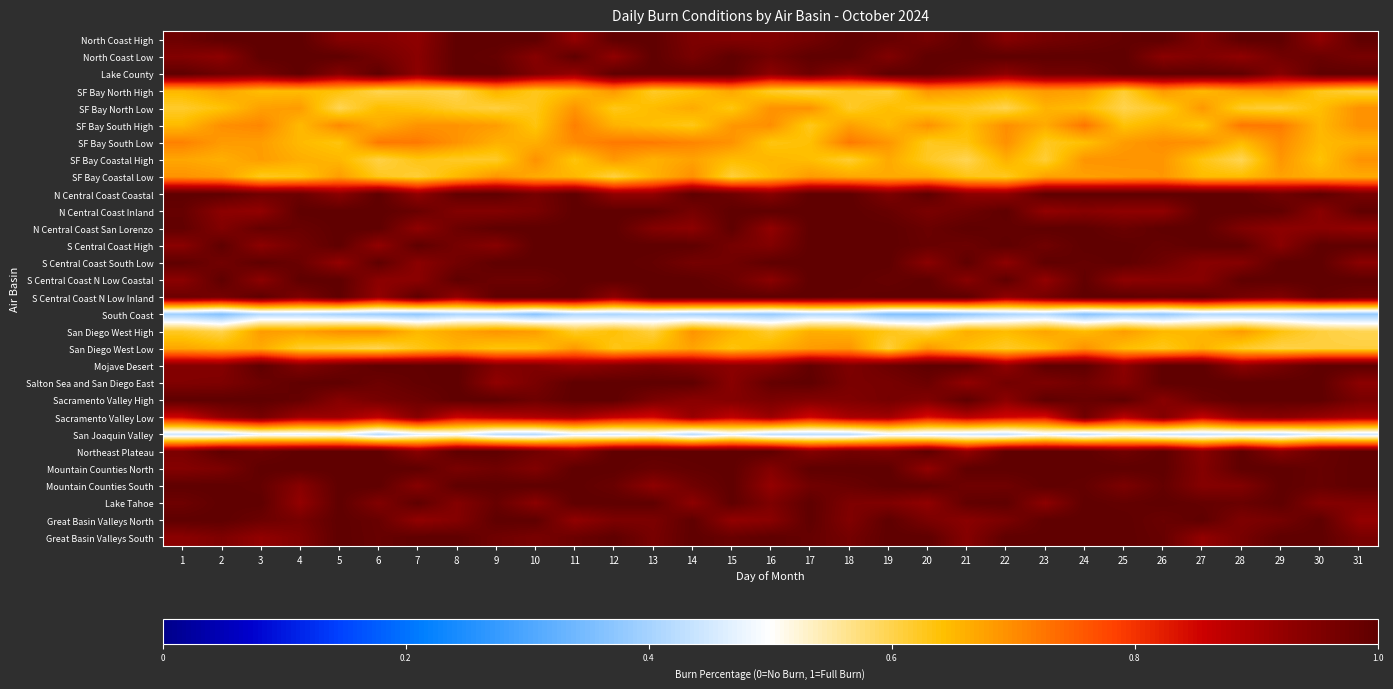

What is the spread (max minus min) of values at 31?

0.6